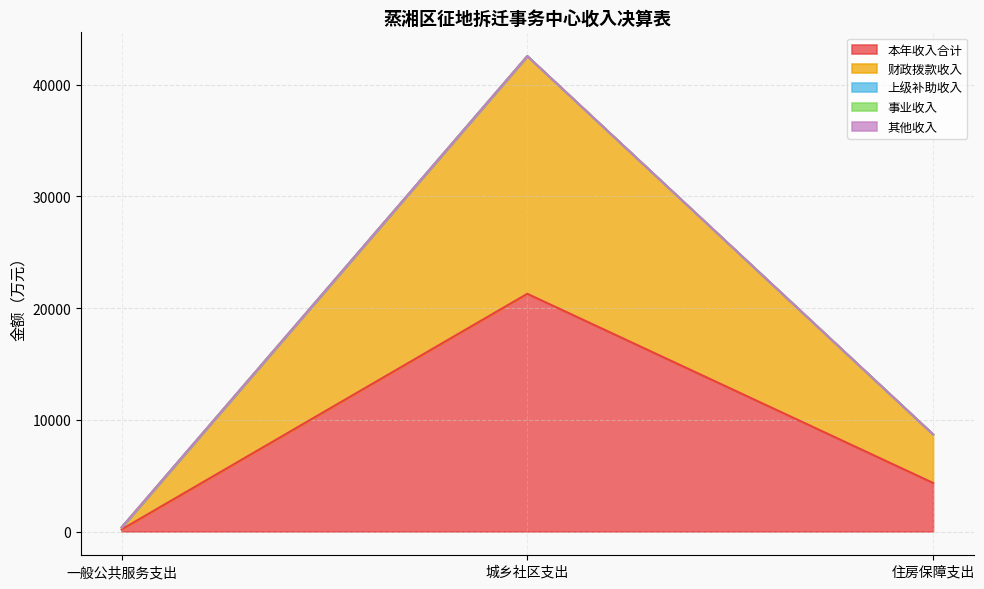

What is the total value across all series at 城乡社区支出?

42560.6